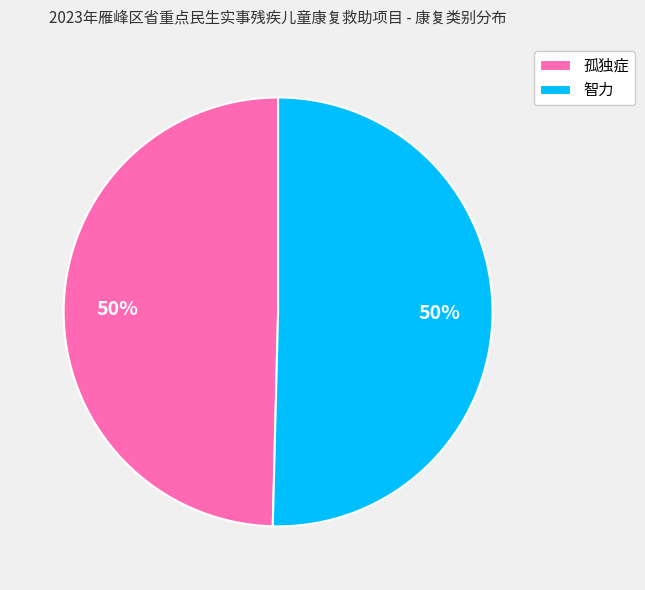

The 孤独症 slice represents 50% of the pie. True or false?

True